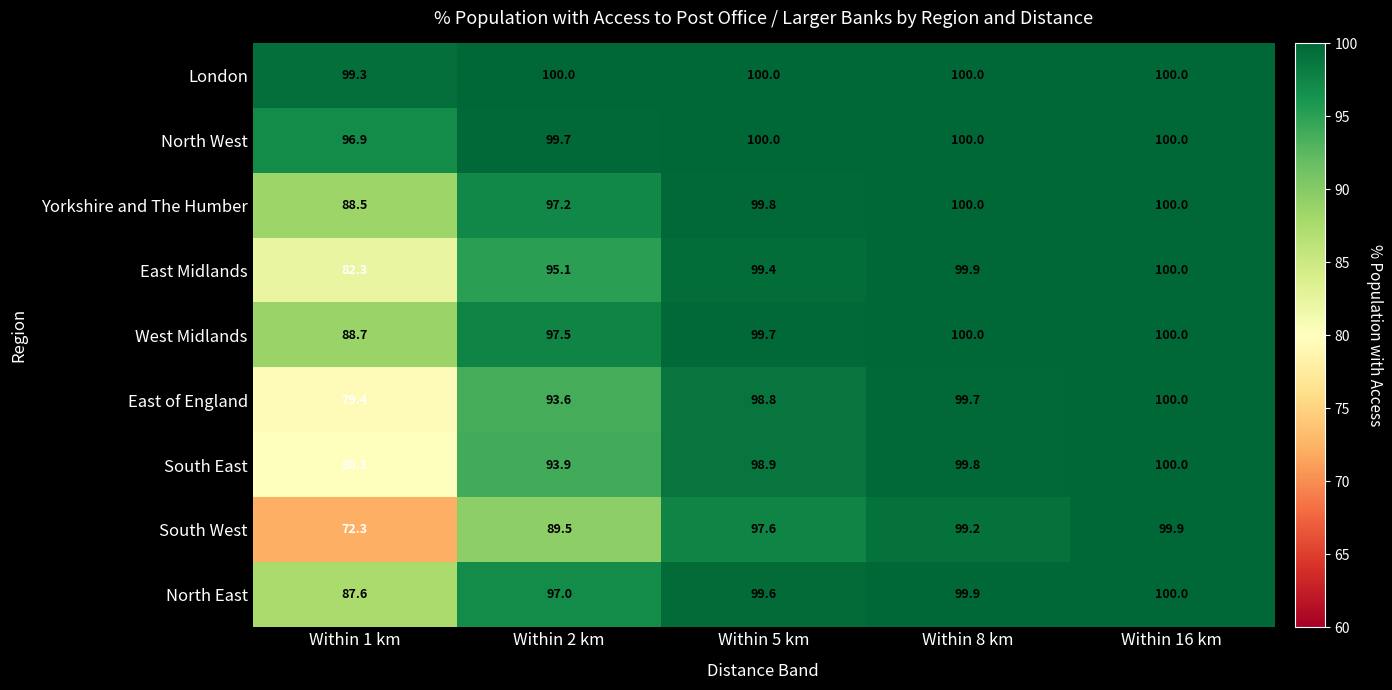

Which series has the largest total across all categories?

London